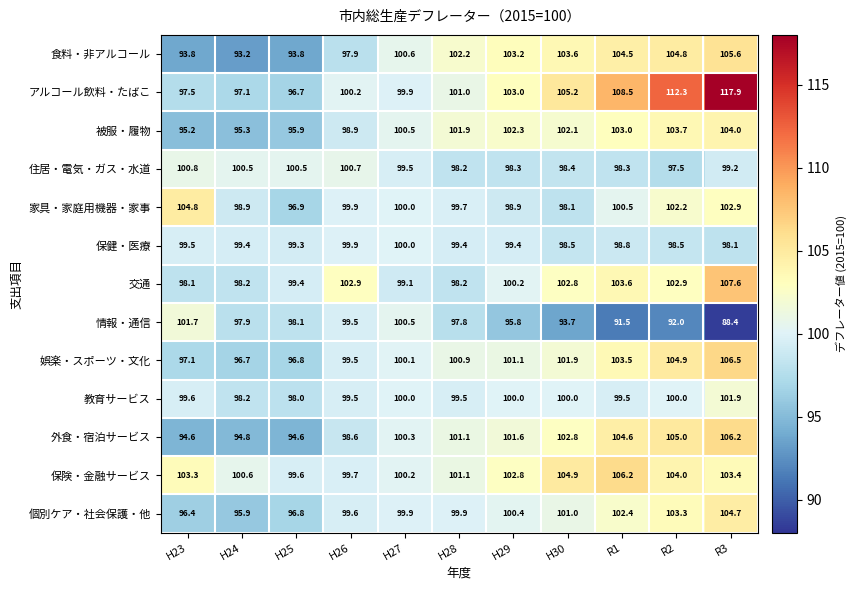

At which category is the sum across all series the highest?

R3